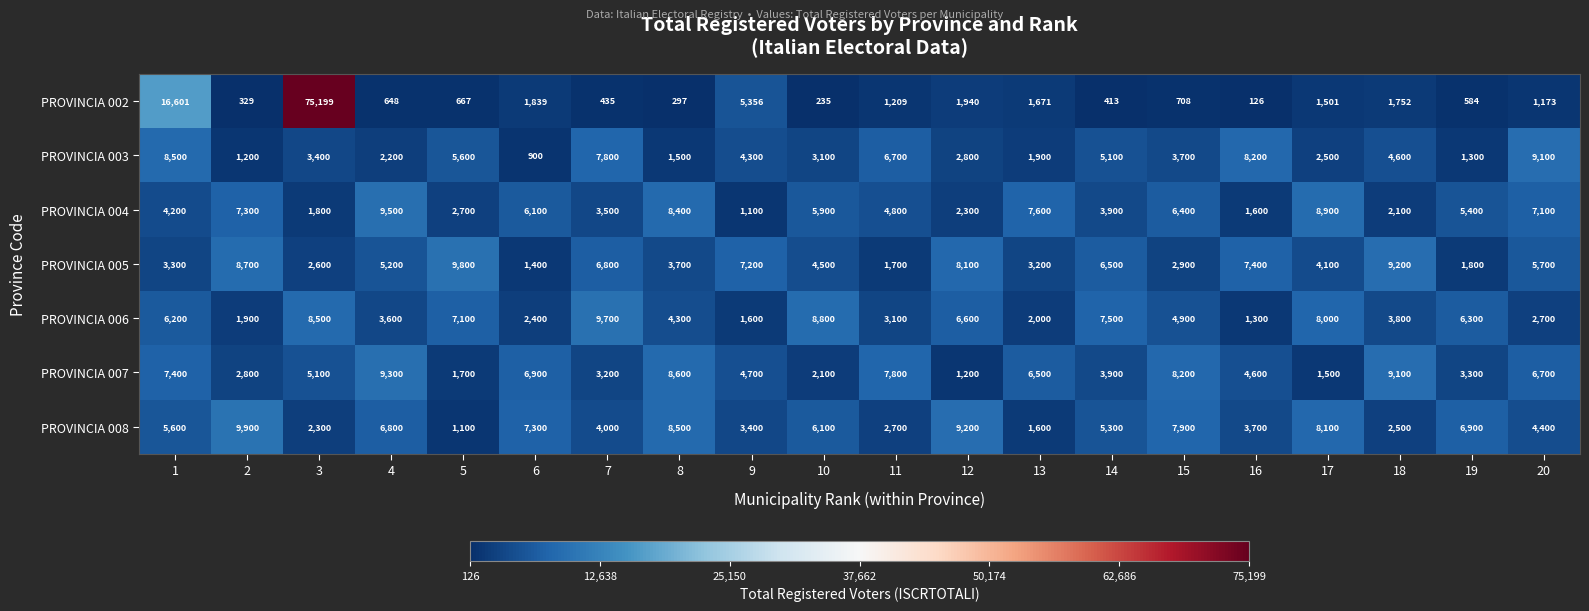

List the series in order of their peak value, highest first.

PROVINCIA 002, PROVINCIA 008, PROVINCIA 005, PROVINCIA 006, PROVINCIA 004, PROVINCIA 007, PROVINCIA 003